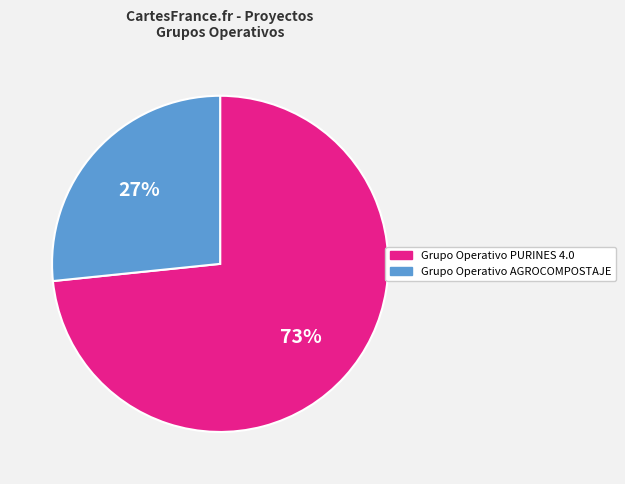

The Grupo Operativo AGROCOMPOSTAJE slice represents 27% of the pie. True or false?

True